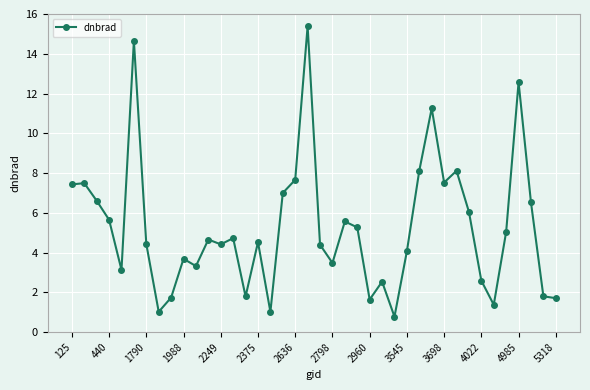

True or false: there are more than 2 points higher than both neighbors.

True